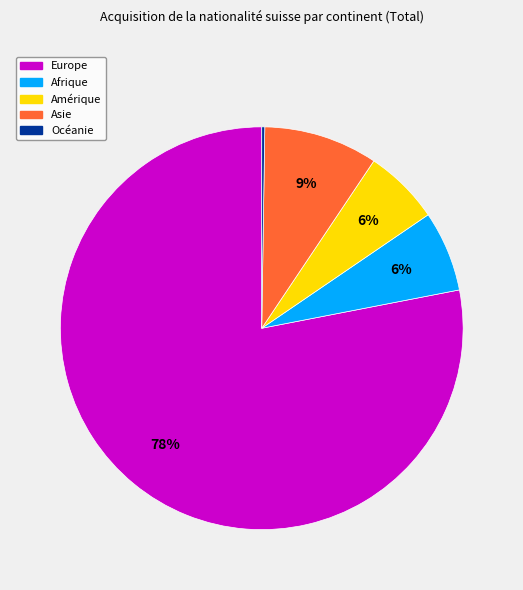

Is Amérique the majority of the pie?

No